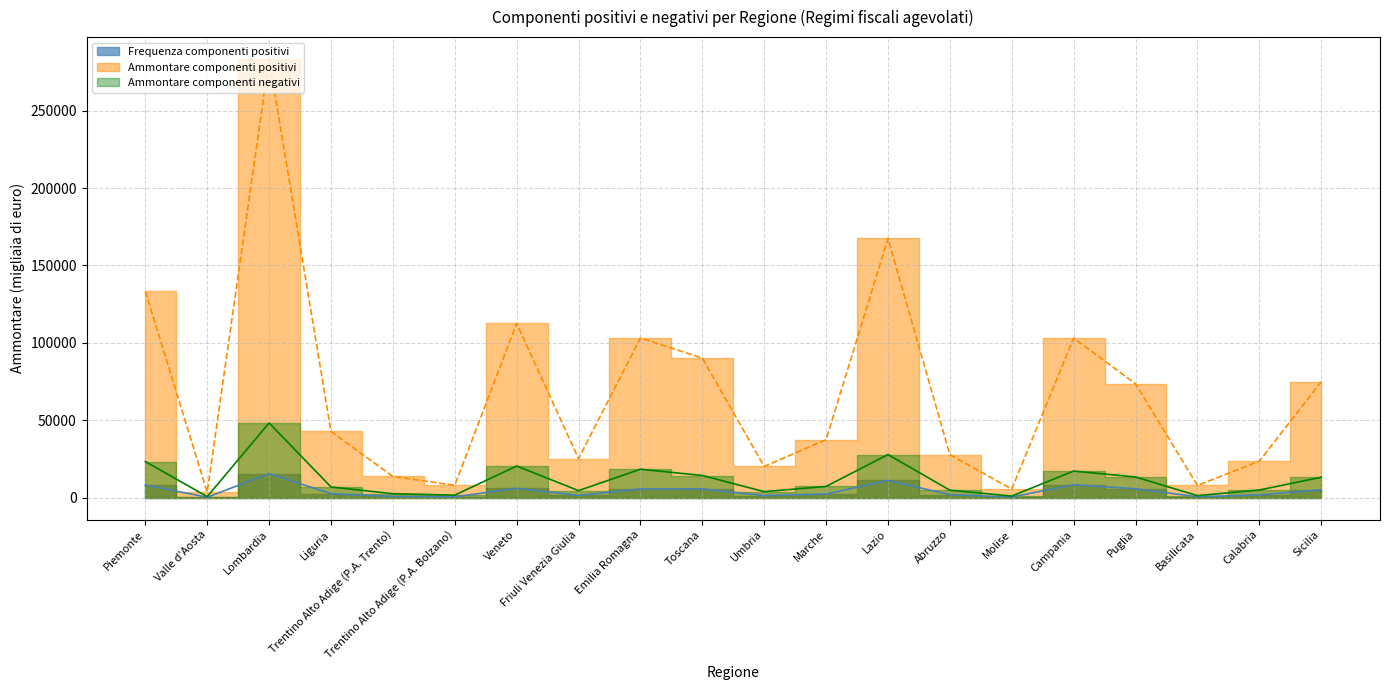

Which series has the widest spread of values?

Ammontare componenti positivi